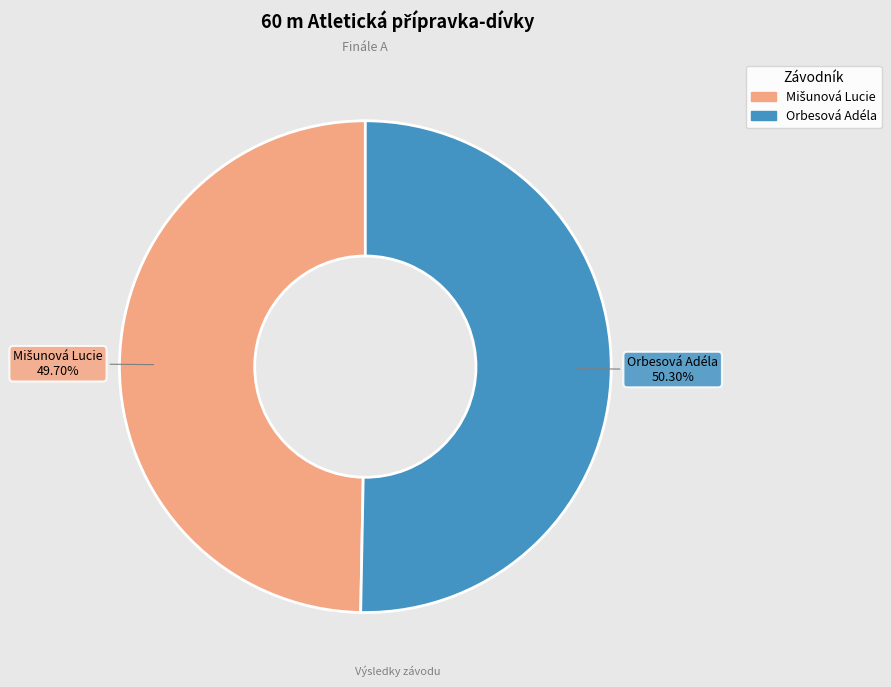

To the nearest percent, what portion does Orbesová Adéla represent?

50%